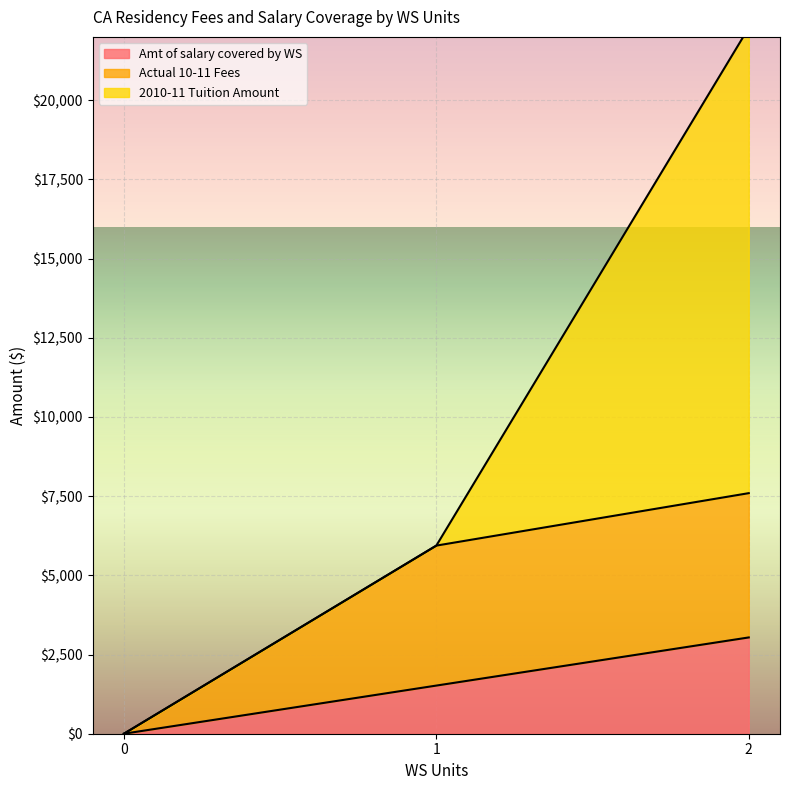

At which category is the sum across all series the highest?

2